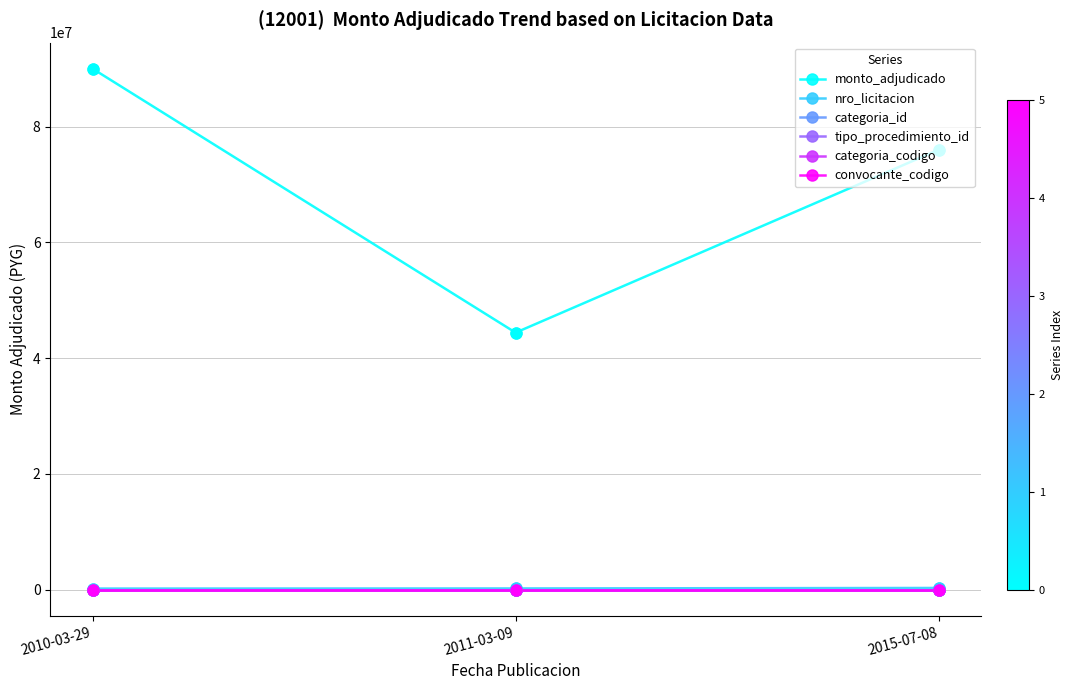

Which series has the largest range (max minus min)?

monto_adjudicado